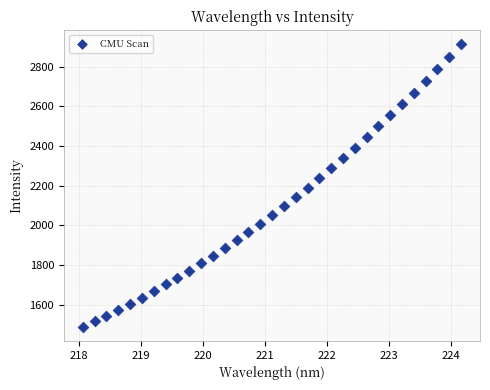

What is the range of Y values (max minus min)?

1424.2